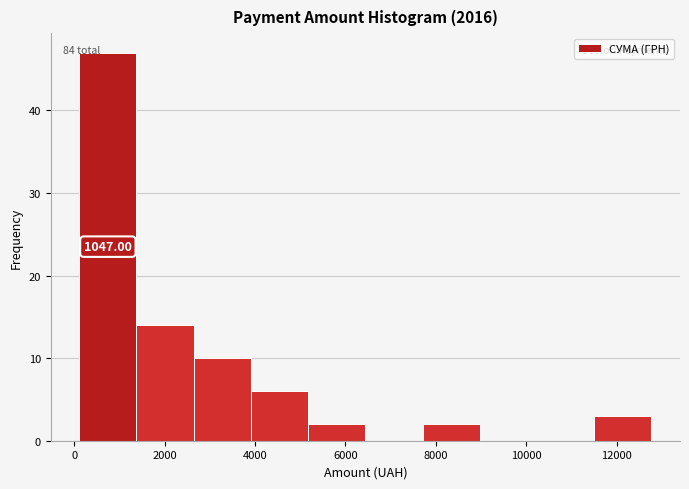

Over which range of the x-axis is the bar tallest?

200 to 1400